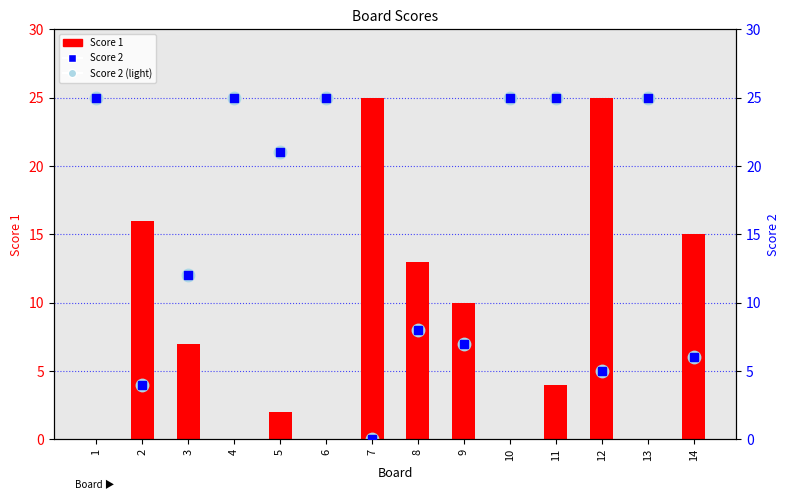

Which series has the largest Y range (max minus min)?

Score 1